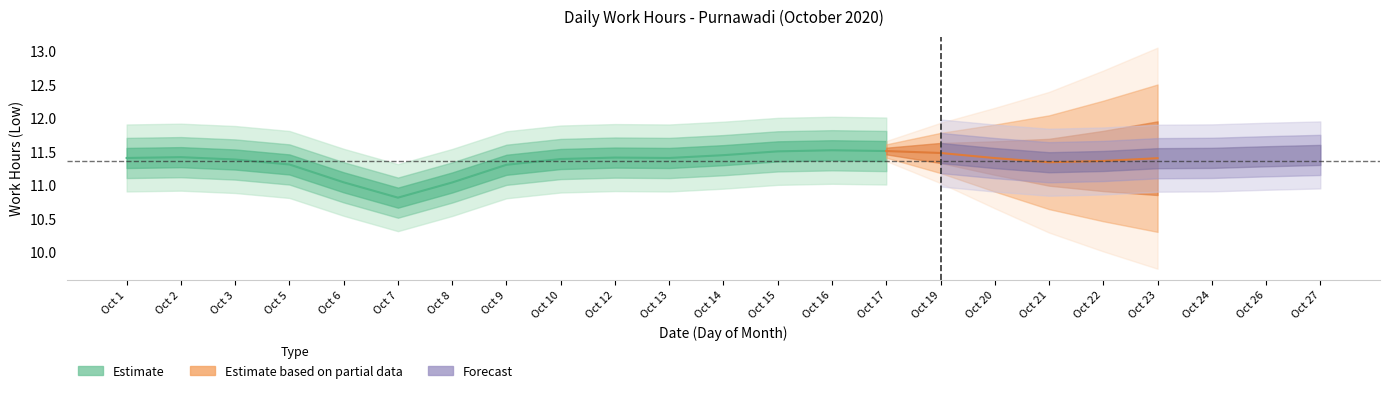

How many interior local valleys (lower than both neighbors) does the data have?

1